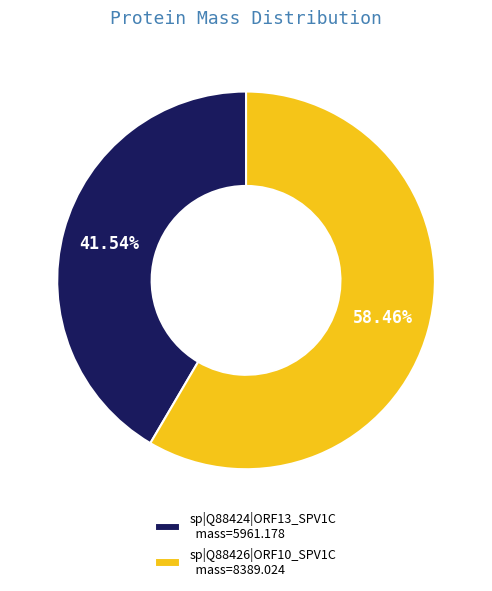

What percentage do sp|Q88426|ORF10_SPV1C and sp|Q88424|ORF13_SPV1C together represent?

100.0%